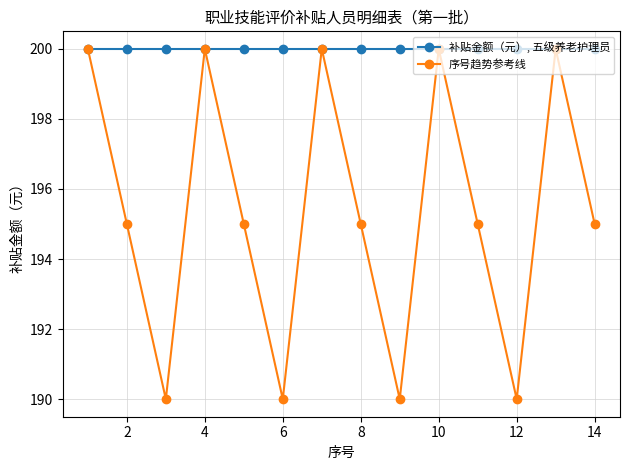

At how many categories does at least one series exceed 198?

14